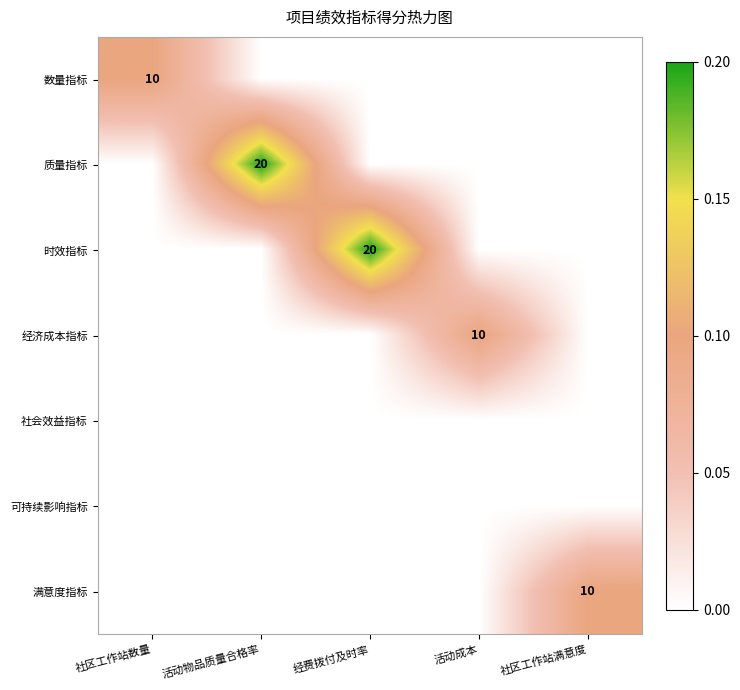

The 数量指标 series shows 10 at 社区工作站数量. True or false?

True